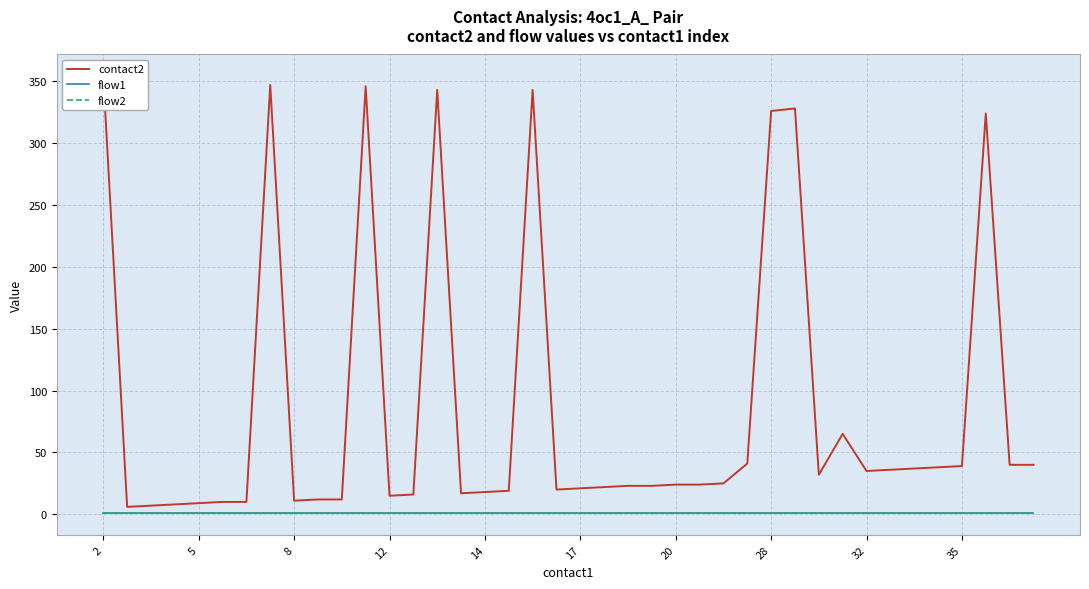

True or false: contact2 and flow2 cross at least once.

False